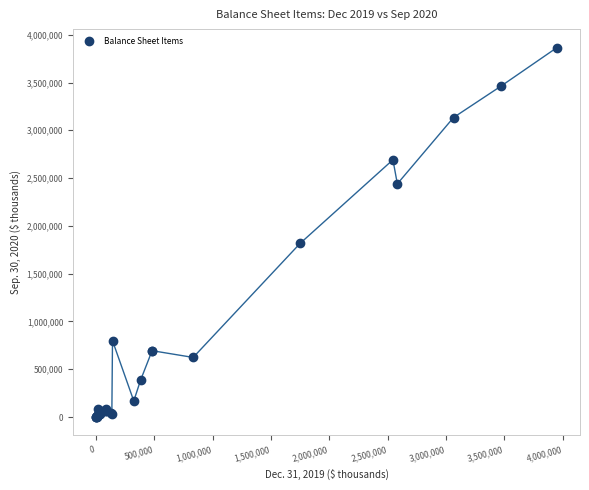

What Y value in the scatter plot is closest to 1932785?

1816307